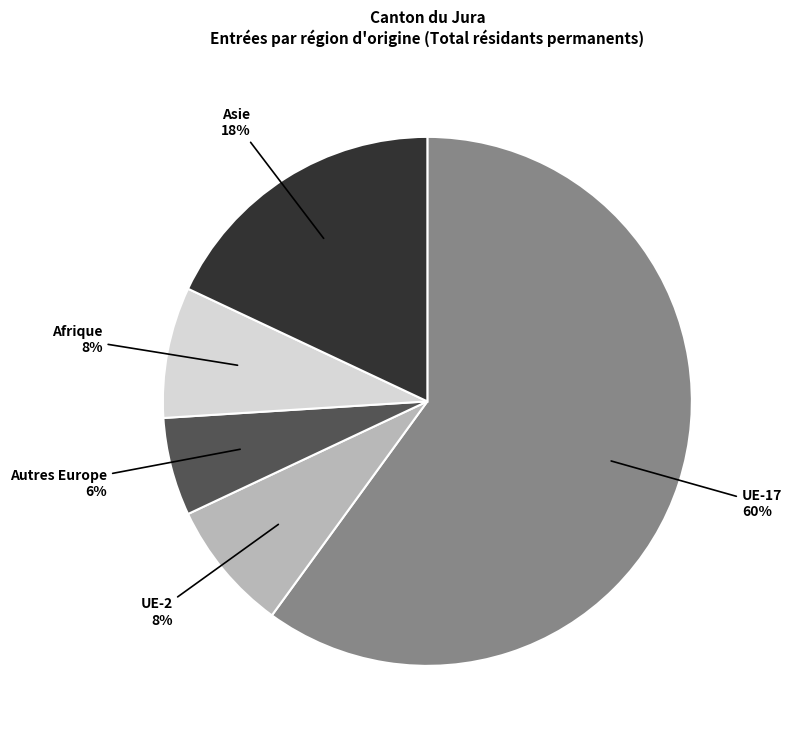

To the nearest percent, what percentage of the pie is Asie?

18%